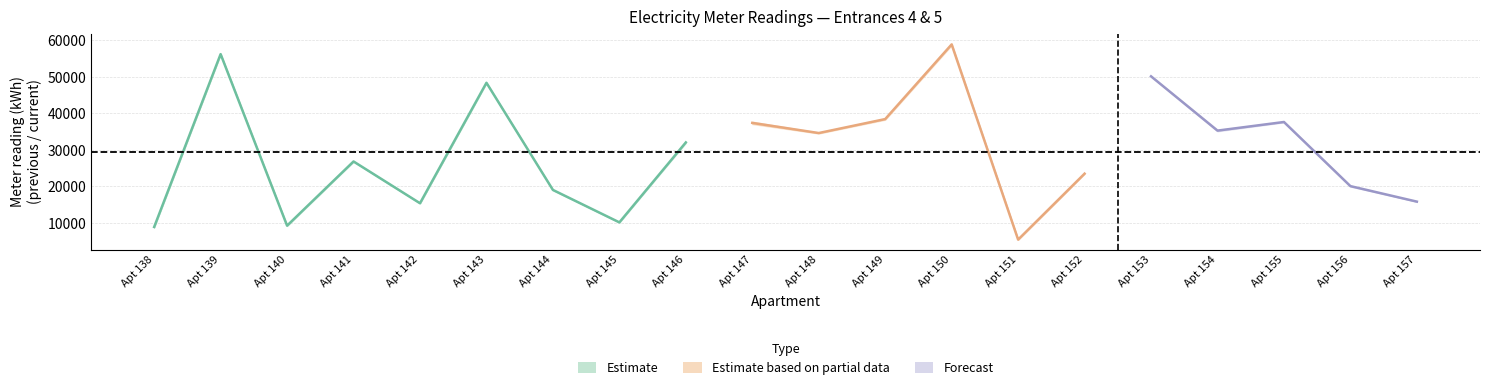

What is the highest value of the previous series?

58660